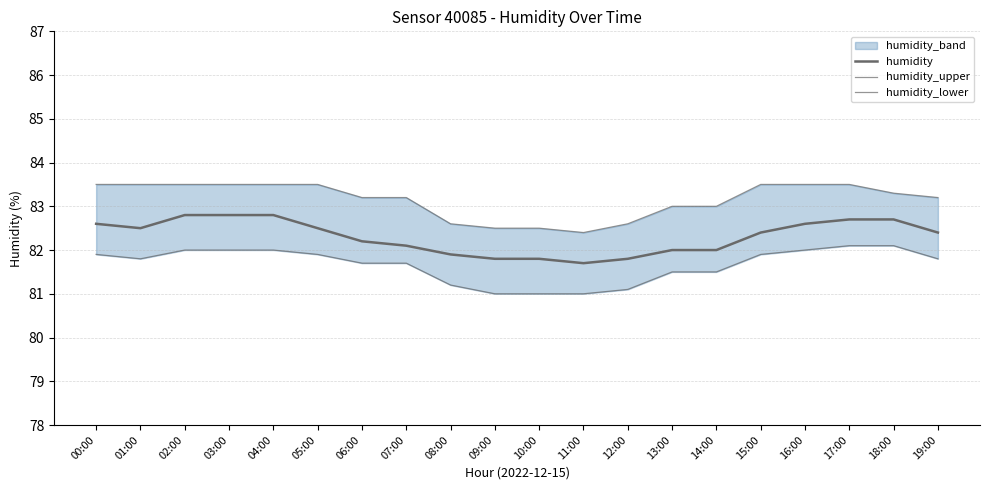

Which category has the lowest value in the humidity_lower series?

09:00